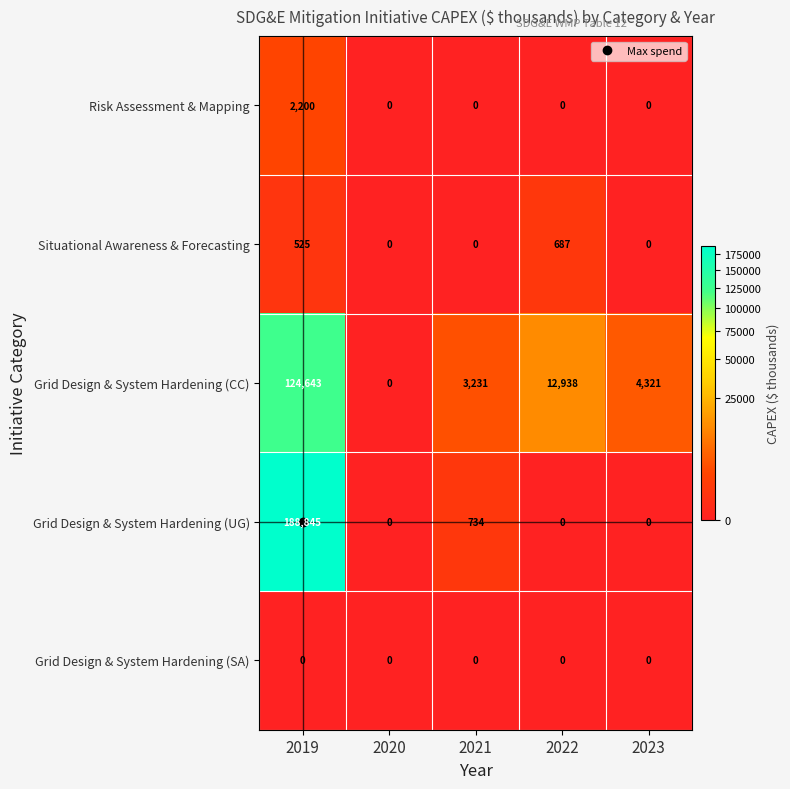

List the series in order of their peak value, highest first.

Grid Design & System Hardening (UG), Grid Design & System Hardening (CC), Risk Assessment & Mapping, Situational Awareness & Forecasting, Grid Design & System Hardening (SA)